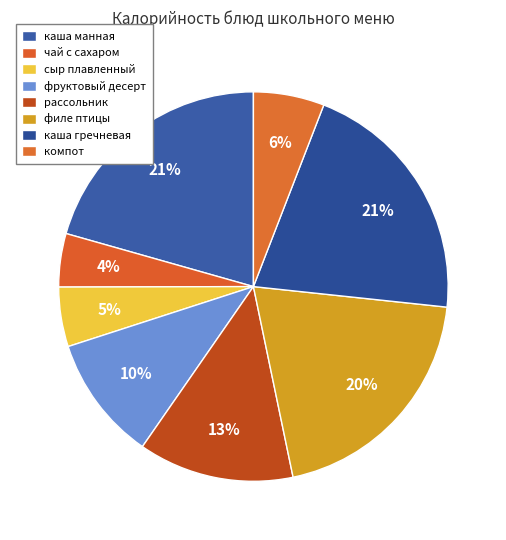

How many slices are in this pie chart?

8